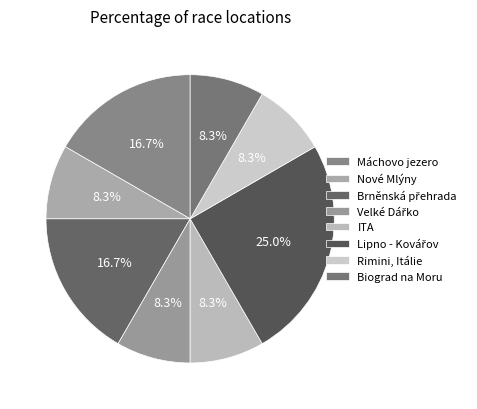

What is the total percentage of Lipno - Kovářov and Brněnská přehrada?

41.7%